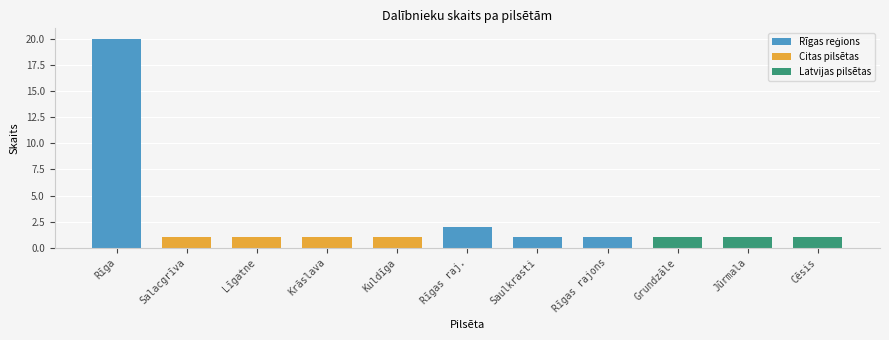

Rank the categories by value from lowest to highest.

Salacgrīva, Līgatne, Krāslava, Kuldīga, Saulkrasti, Rīgas rajons, Grundzāle, Jūrmala, Cēsis, Rīgas raj., Rīga